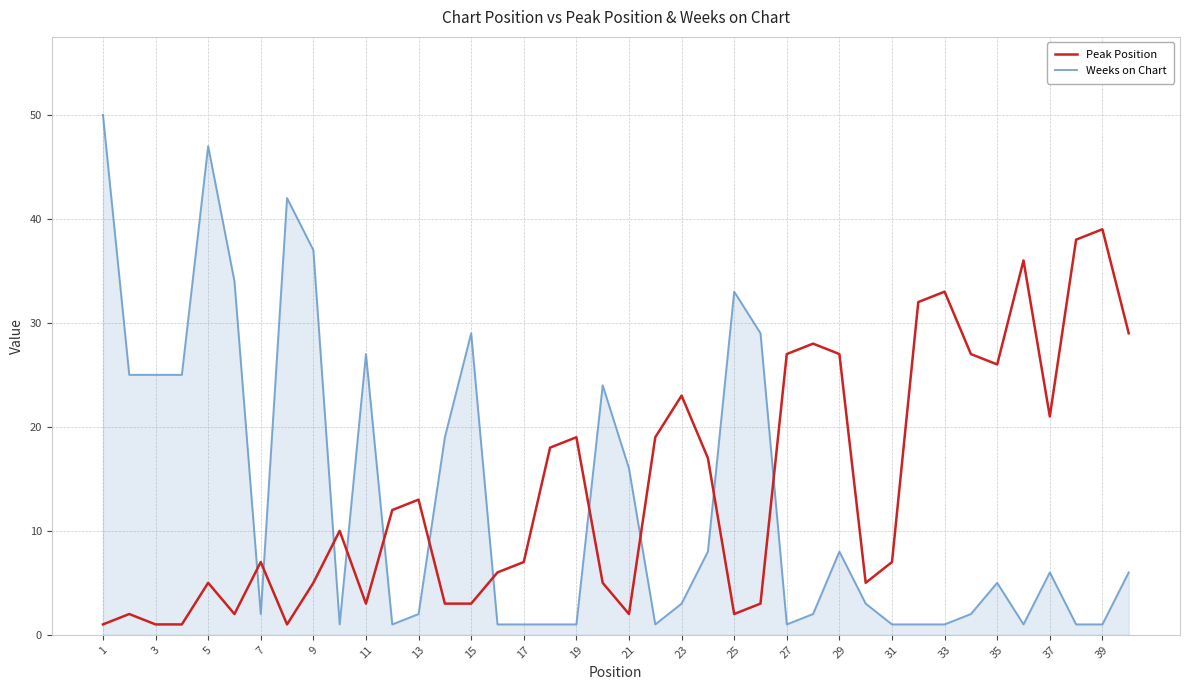

Count the number of data series in this chart.

2